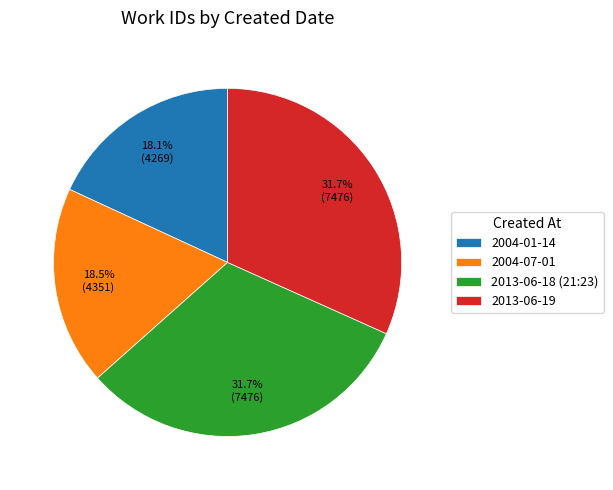

What is the total percentage of 2013-06-19 and 2004-01-14?

49.8%